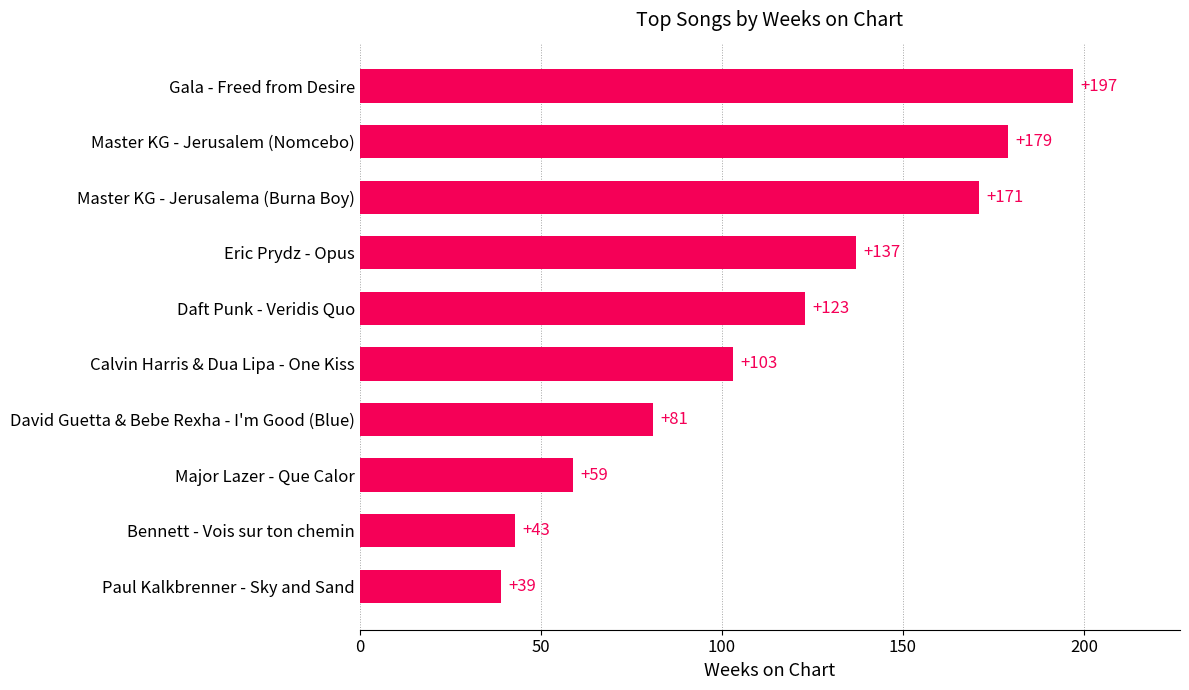

Read the value at Eric Prydz - Opus, to the nearest 5.

135